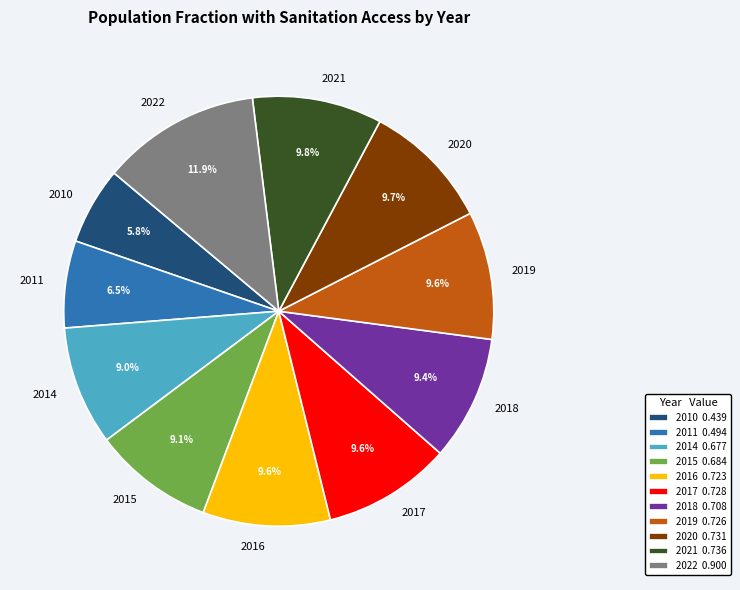

Count the number of slices in the pie.

11